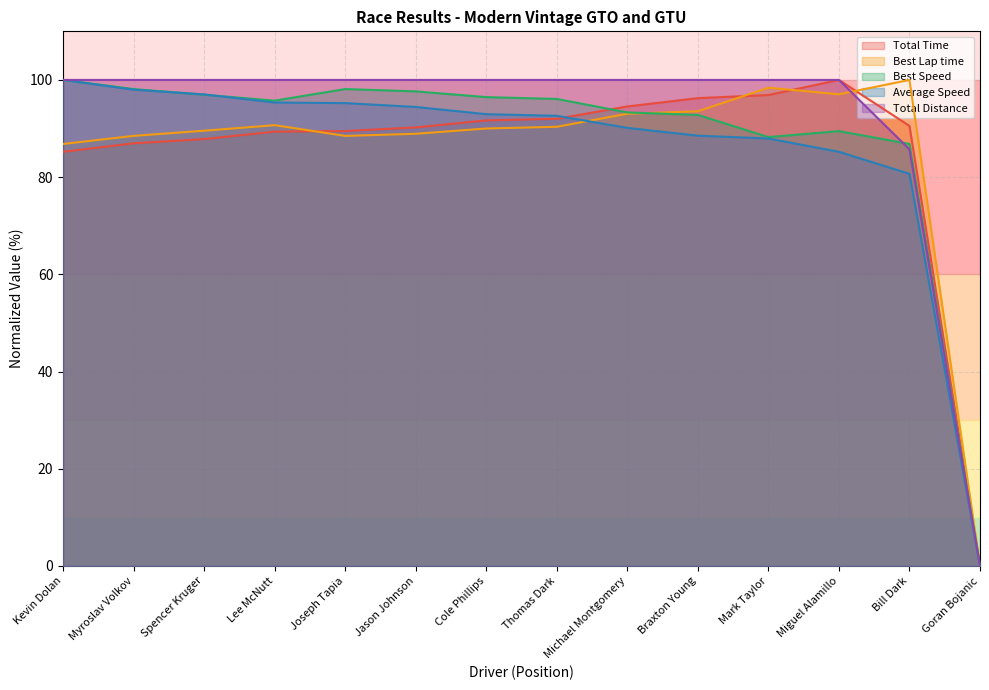

What are all the series names shown in the legend?

Total Time, Best Lap time, Best Speed, Average Speed, Total Distance